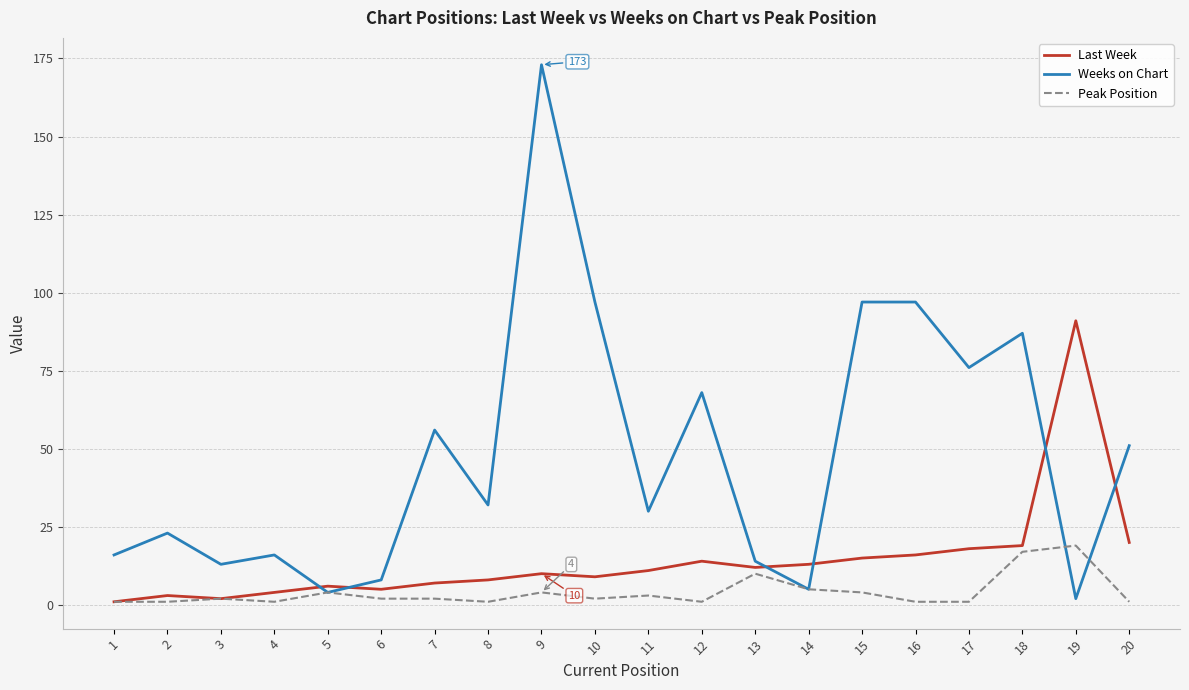

Which series has the largest total across all categories?

Weeks on Chart